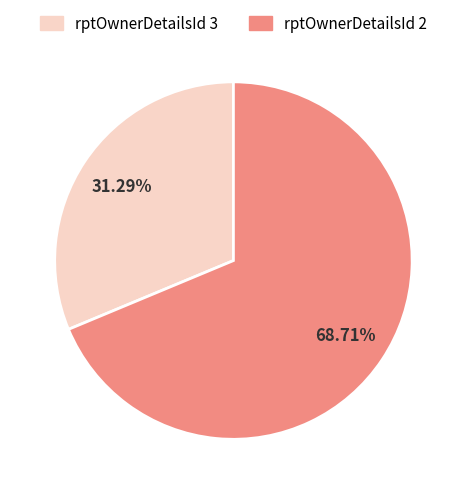

Is there any slice that represents more than half of the pie?

Yes